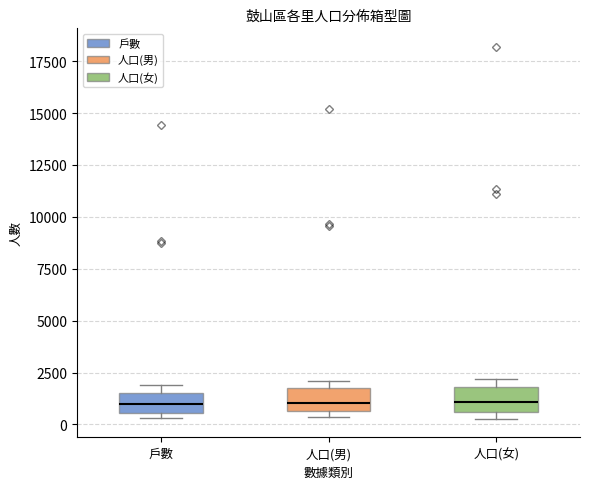

Reading left to right, read every box against the y-axis: the position of its median line, the range the box covers, and the ends of its whiskers. The values are not printed on the chart, so give them approximately, as read against the axis.

戶數: median 1000, box 500 to 1500, whiskers 500 (just below the box's lower edge) to 2000
人口(男): median 1000, box 500 to 2000, whiskers 500 (just below the box's lower edge) to 2000 (just above the box's upper edge)
人口(女): median 1000, box 500 to 2000, whiskers 500 (just below the box's lower edge) to 2000 (just above the box's upper edge)